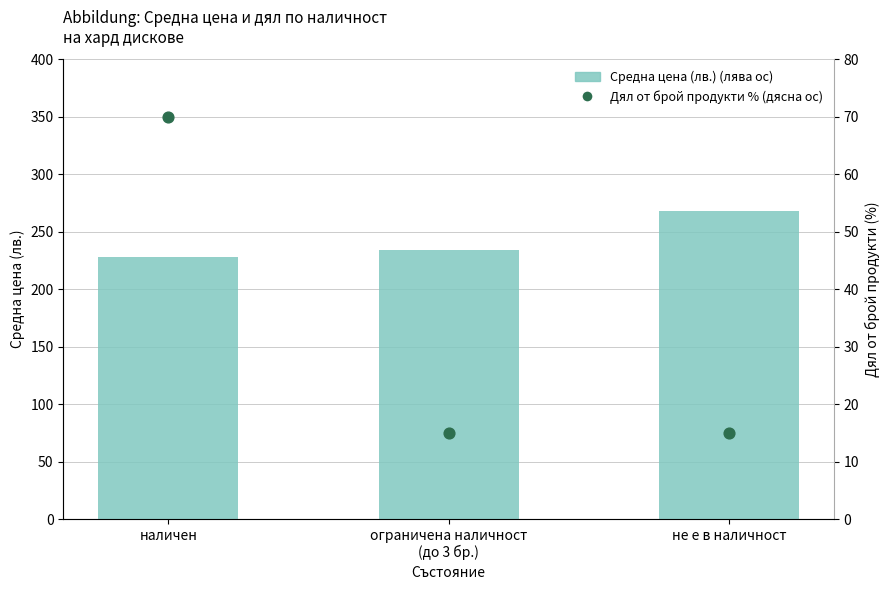

What is the total value across all series at не е в наличност?

283.2